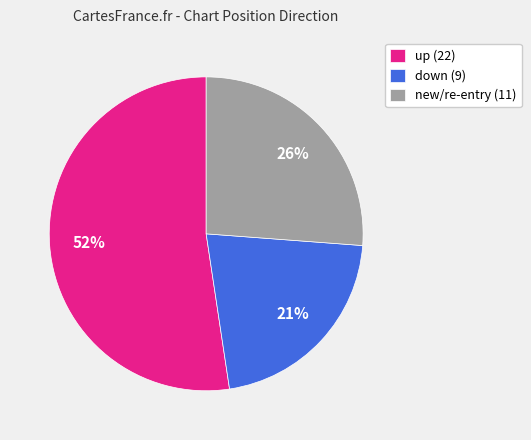

Is the sum of new/re-entry (11) and down (9) greater than half?

No